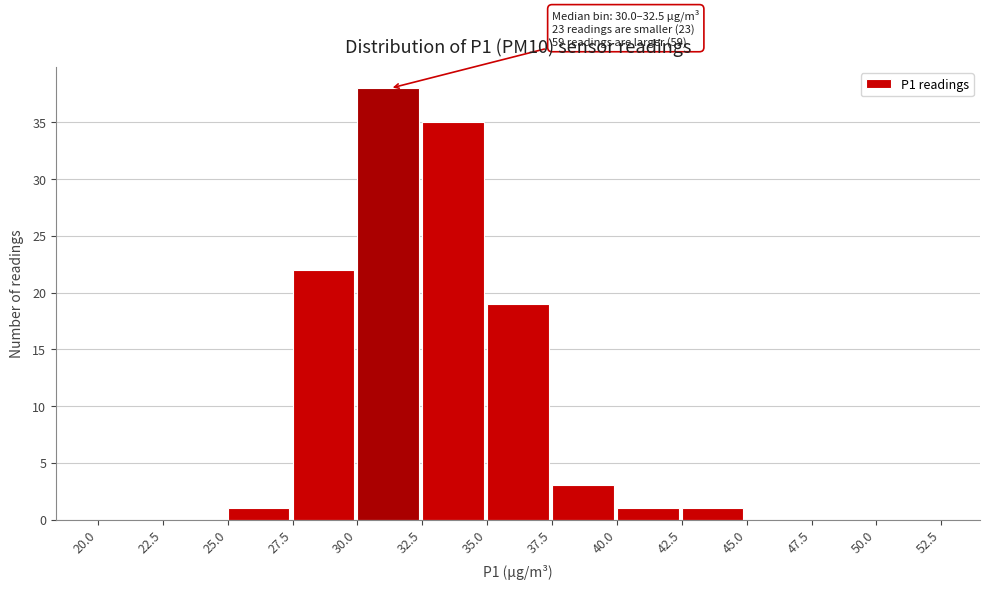

Over which range of the x-axis is the bar tallest?

30.0 to 32.5